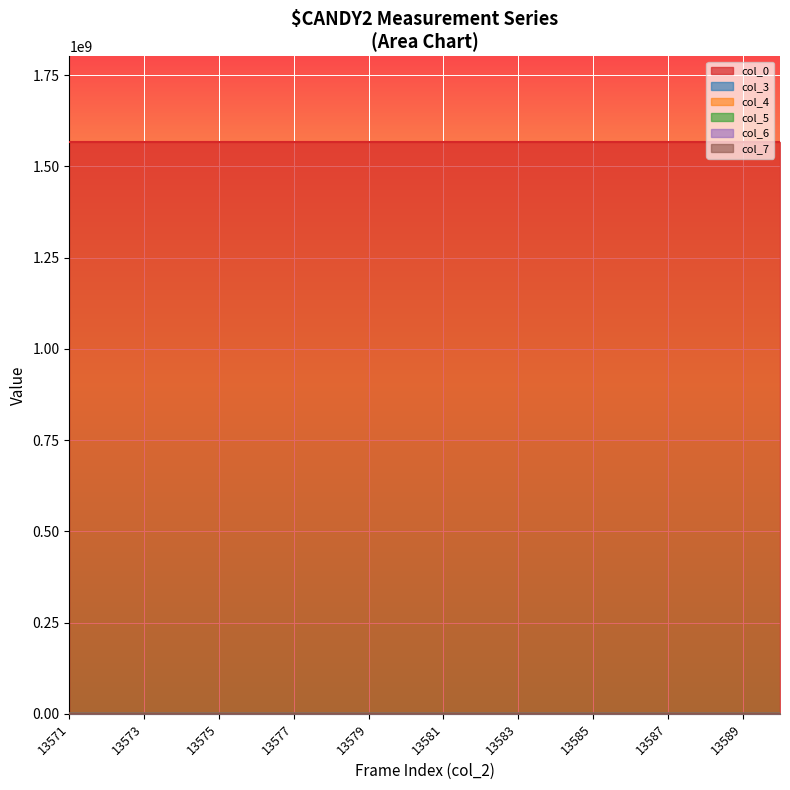

What is the difference between the highest and lowest values at 13571?

1566277202.6